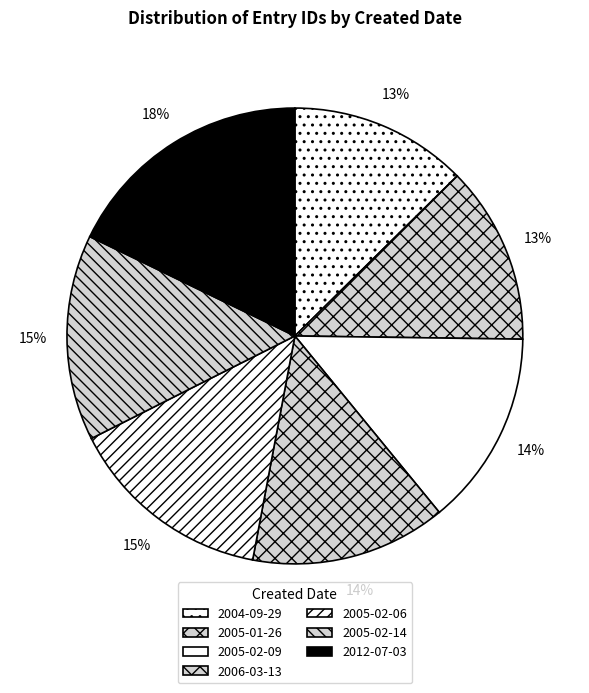

Rank the categories by value from lowest to highest.

2004-09-29, 2005-01-26, 2005-02-09, 2006-03-13, 2005-02-06, 2005-02-14, 2012-07-03